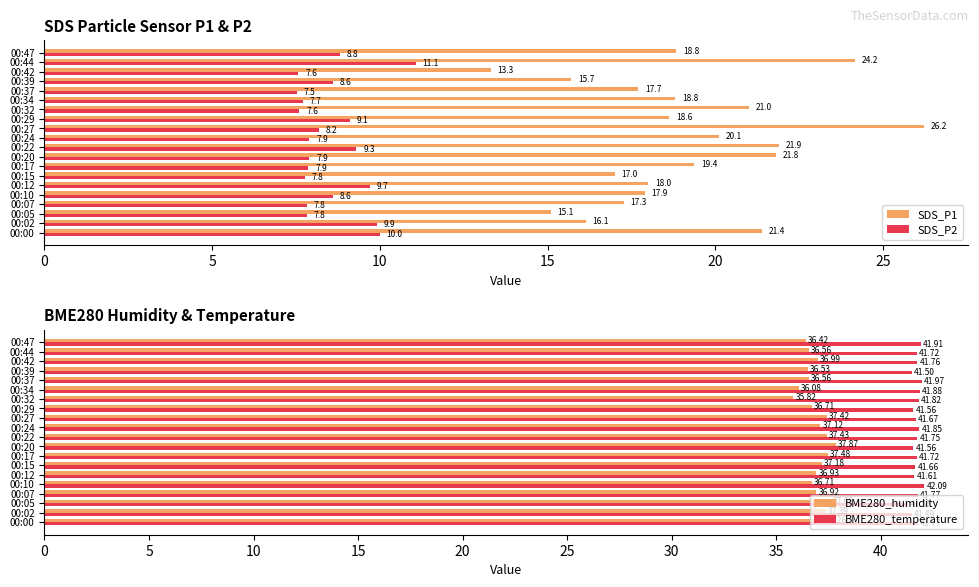

What is the maximum value shown in the chart?

42.1